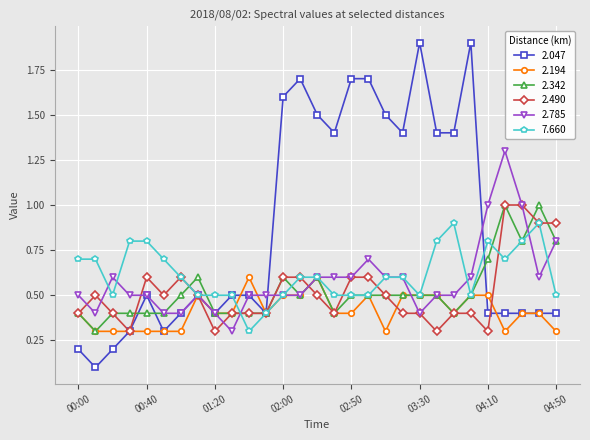

What is the value of the 2.342 point at the 25th from the left?

0.7